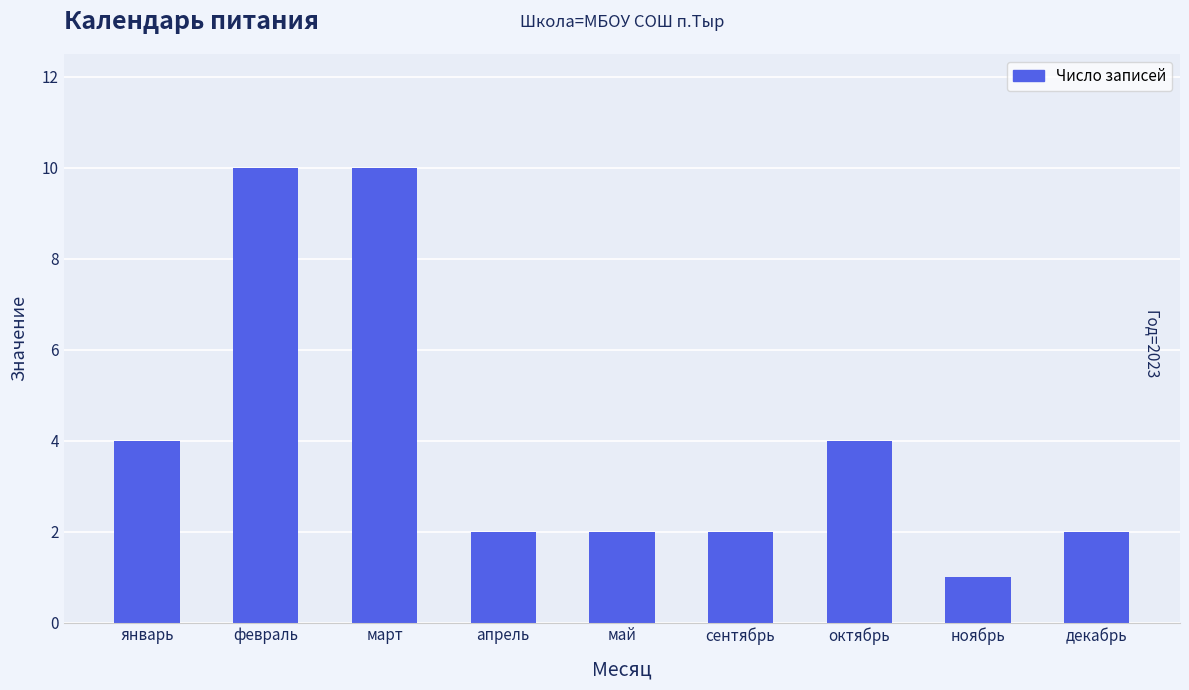

How many data points does each series have?

9